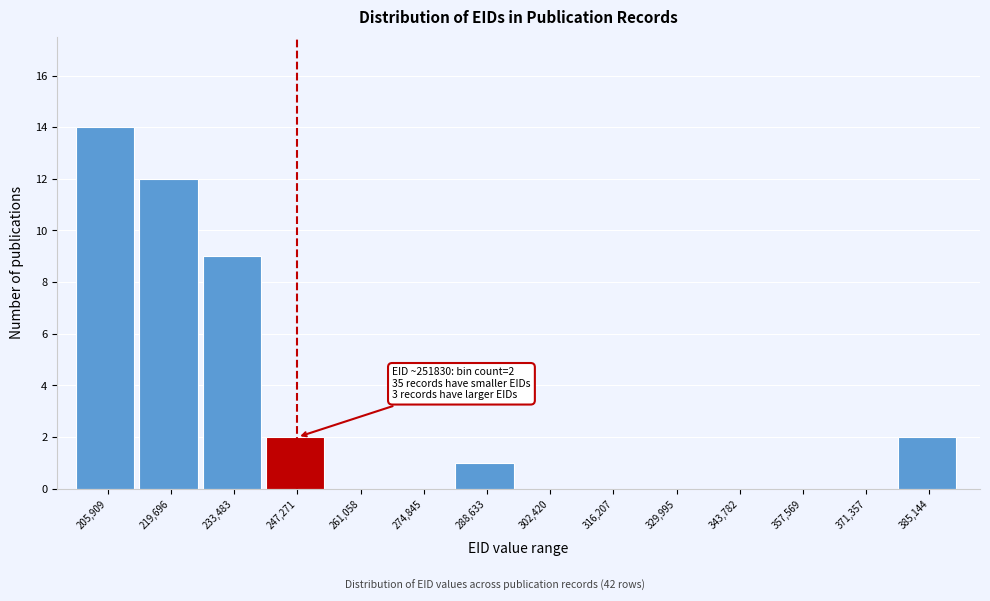

Reading left to right, extract all data points from this chart.

205,909=14	219,696=12	233,483=9	247,271=2	261,058=0	274,845=0	288,633=1	302,420=0	316,207=0	329,995=0	343,782=0	357,569=0	371,357=0	385,144=2